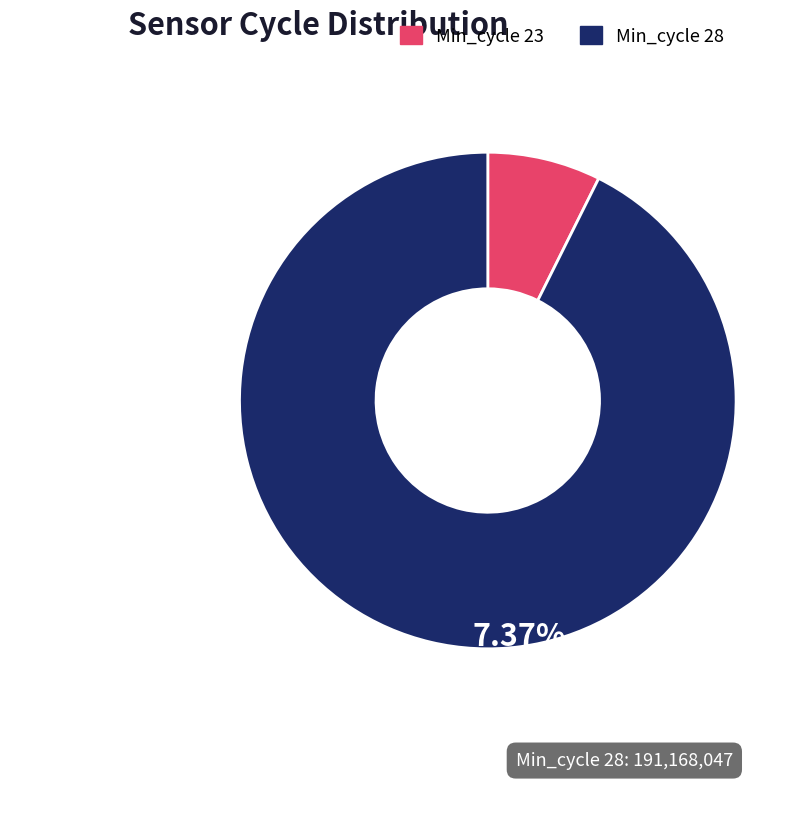

Is there any slice that represents more than half of the pie?

Yes